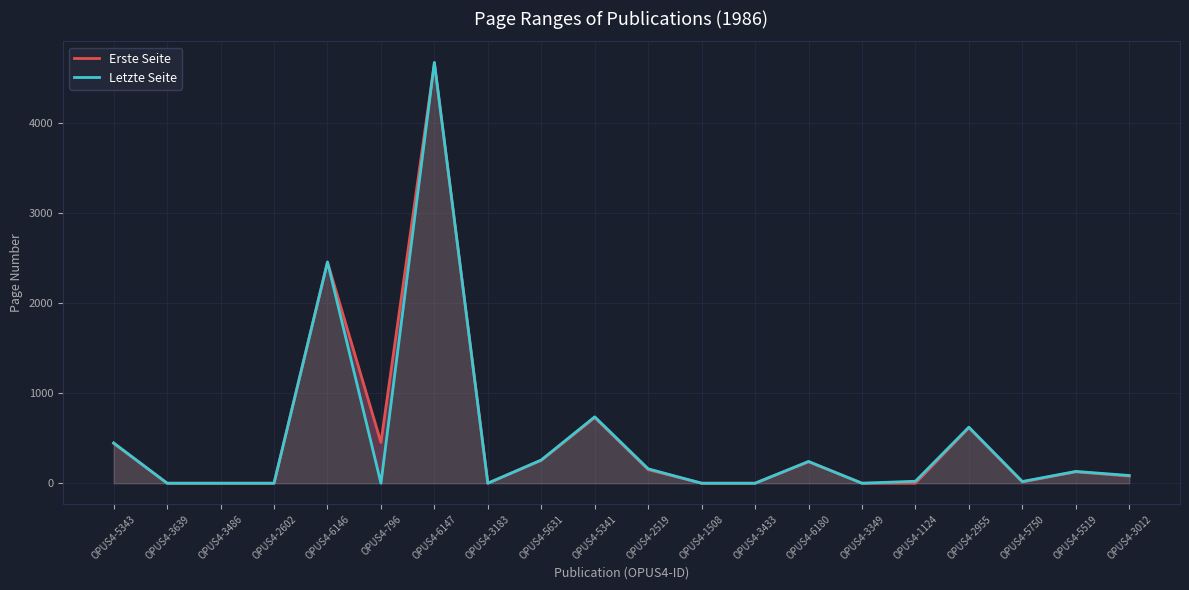

At which category is the sum across all series the highest?

OPUS4-6147